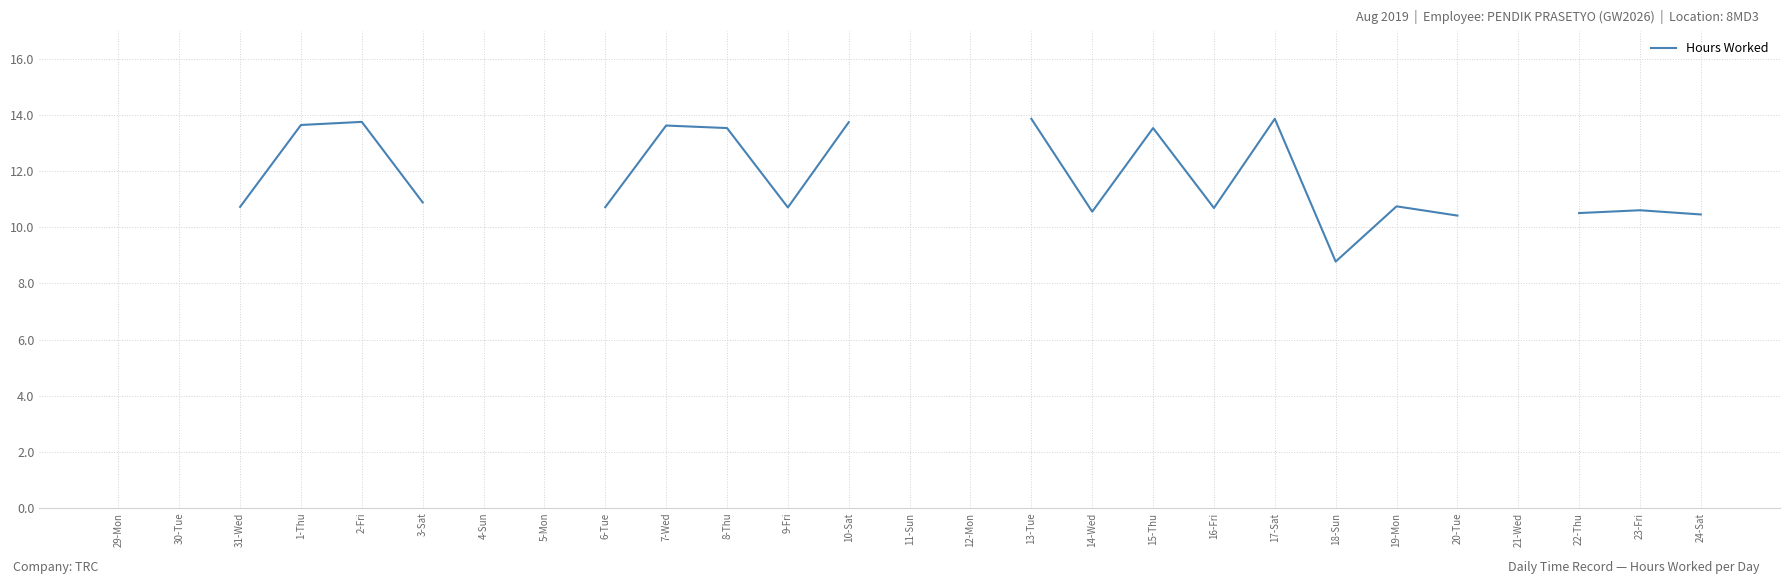

At which label is the value closest to 11?

3-Sat